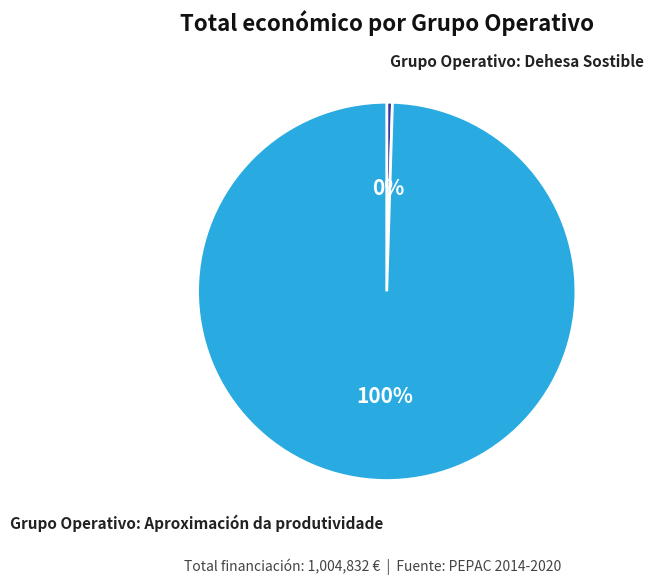

The Grupo Operativo: Dehesa Sostible slice represents 0% of the pie. True or false?

True